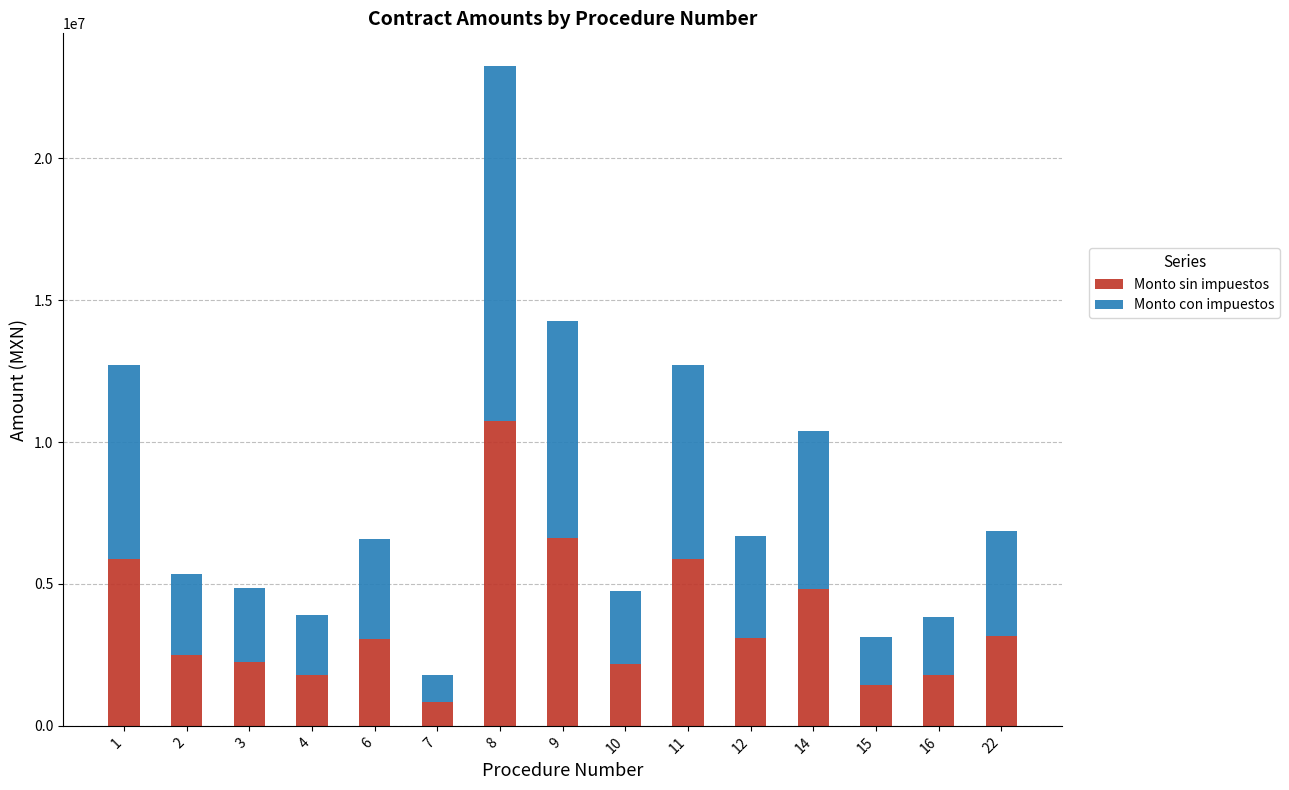

What is the difference between the second highest and minimum values in the Monto sin impuestos series?

5779583.9